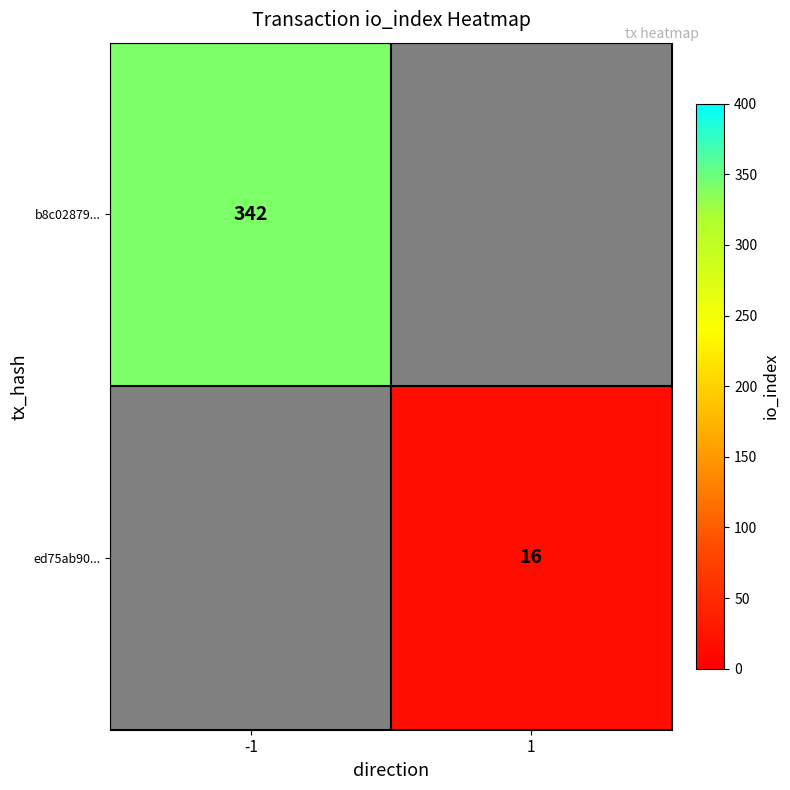

True or false: ed75ab90... has a value of 10 at 1.

False